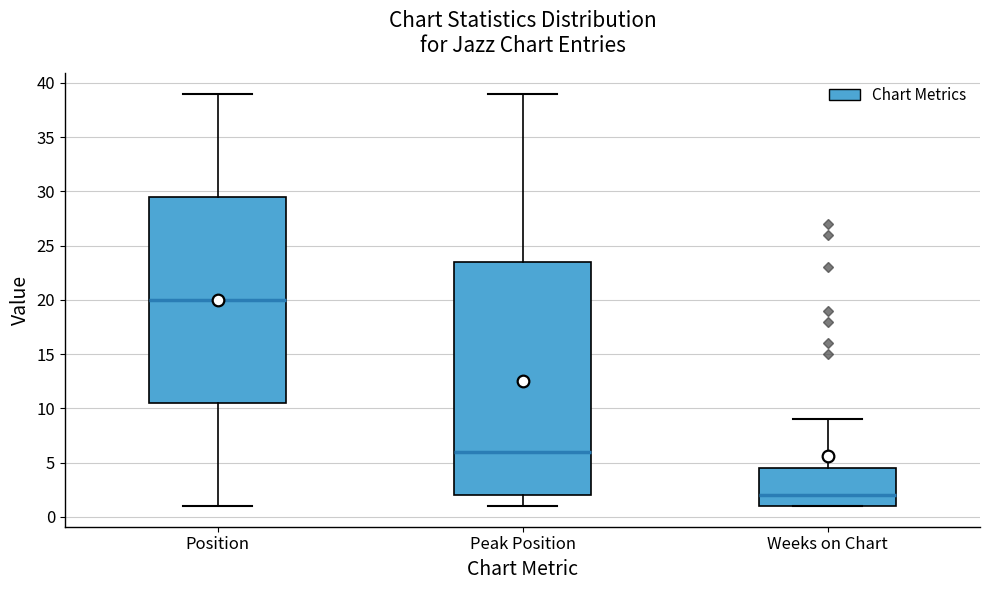

Where is the upper edge of the box for Weeks on Chart on the y-axis? The values are not printed on the chart, so give them approximately, as read against the axis.

4.5